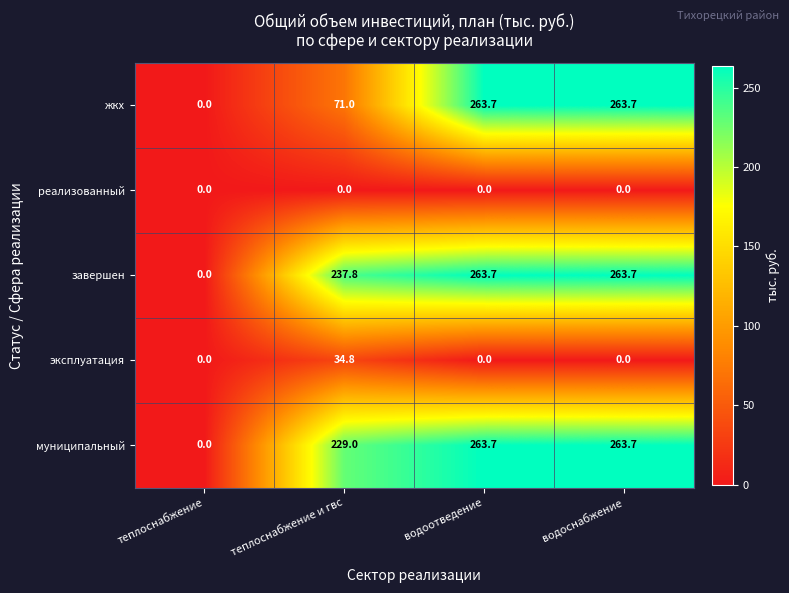

The муниципальный series shows 263.7 at водоснабжение. True or false?

True